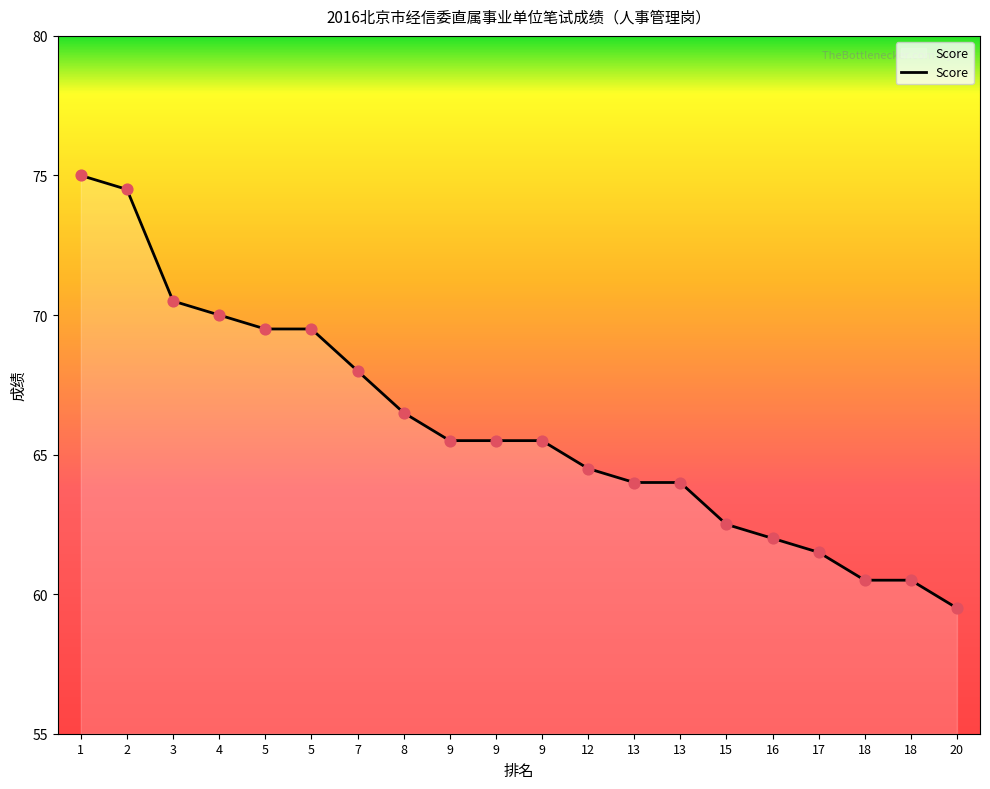

What is the change in value from 9 to 18?

-5.0